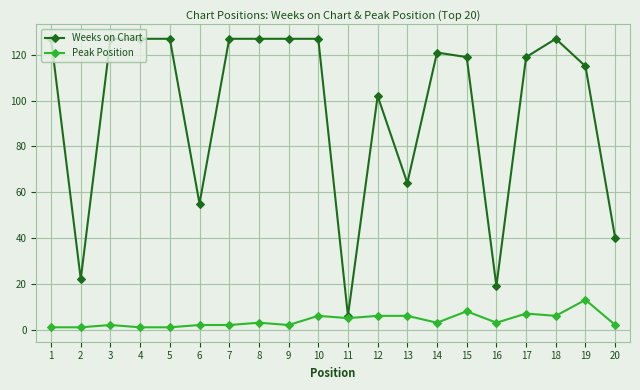

List the series in order of their overall mean, lowest first.

Peak Position, Weeks on Chart